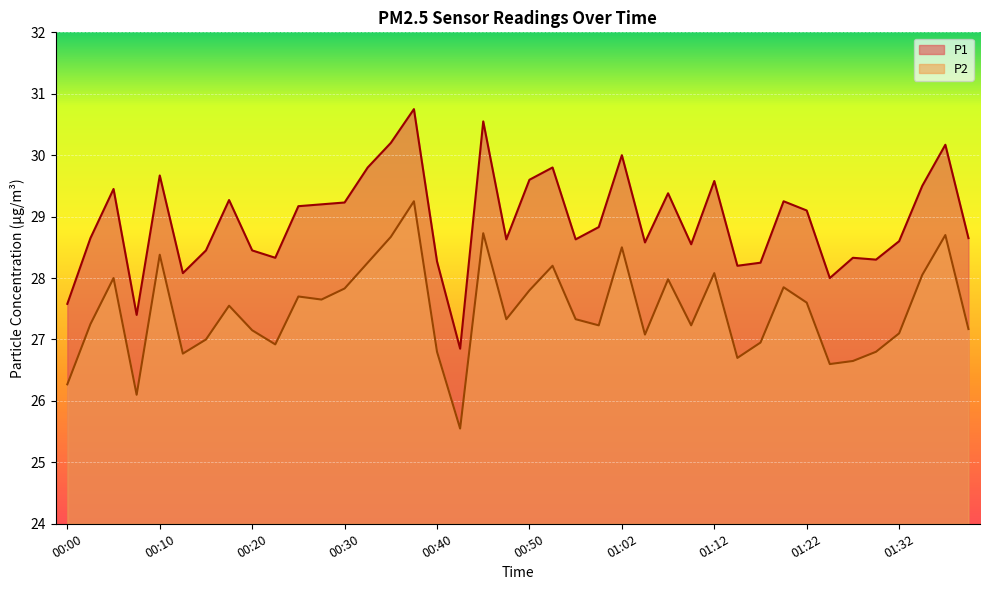

Rank the series by their average value, from lowest to highest.

P2, P1